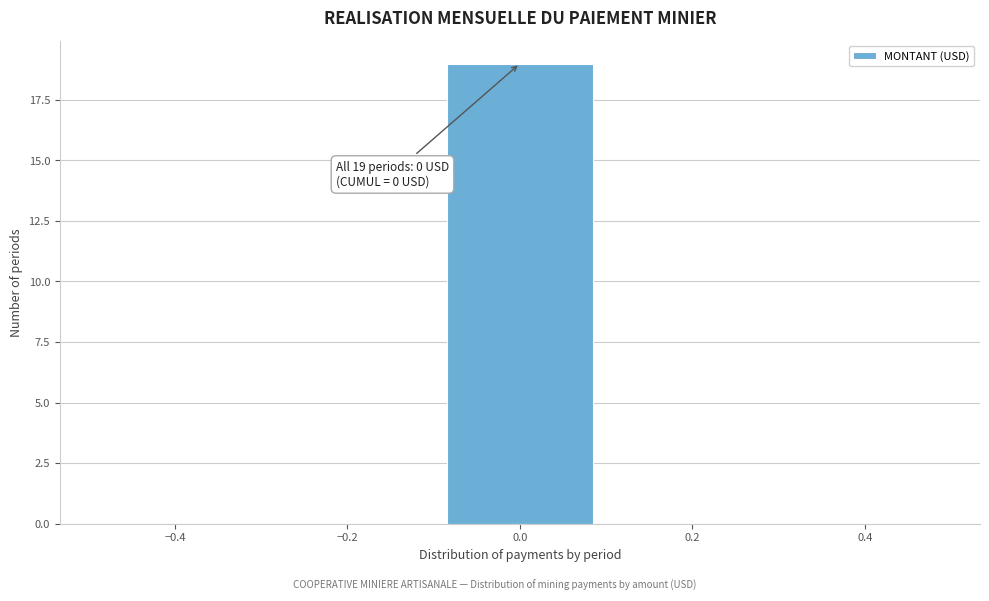

Which range on the x-axis has the tallest bar?

-0.1 to 0.1